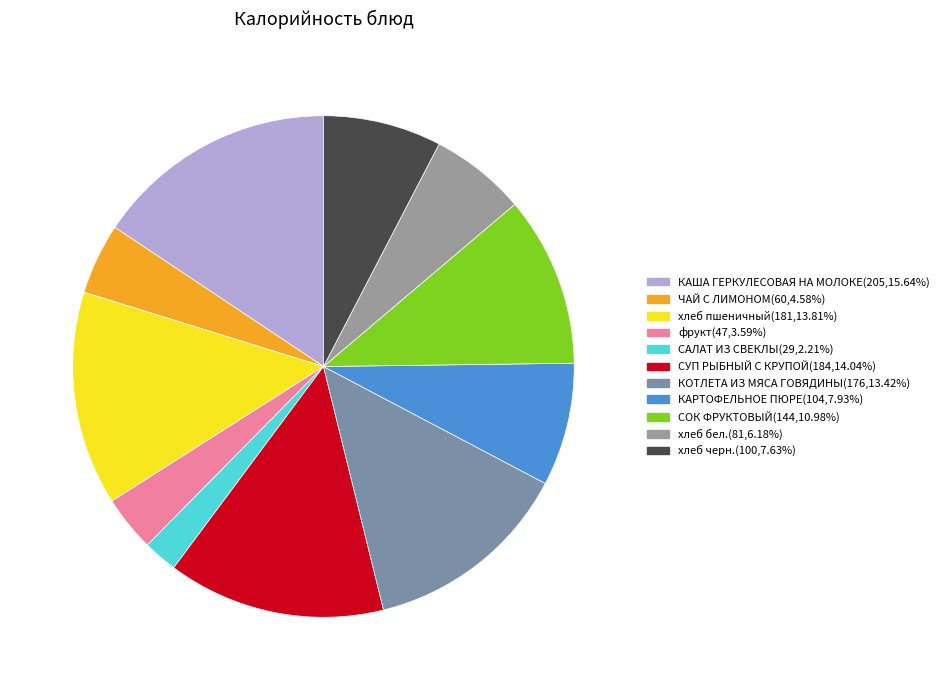

Rank the categories by value from highest to lowest.

КАША ГЕРКУЛЕСОВАЯ НА МОЛОКЕ, СУП РЫБНЫЙ С КРУПОЙ, хлеб пшеничный, КОТЛЕТА ИЗ МЯСА ГОВЯДИНЫ, СОК ФРУКТОВЫЙ, КАРТОФЕЛЬНОЕ ПЮРЕ, хлеб черн., хлеб бел., ЧАЙ С ЛИМОНОМ, фрукт, САЛАТ ИЗ СВЕКЛЫ